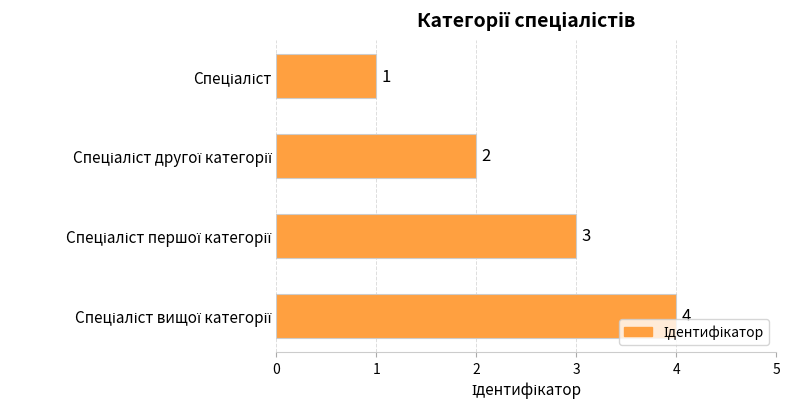

How many values are between 2 and 4?

3